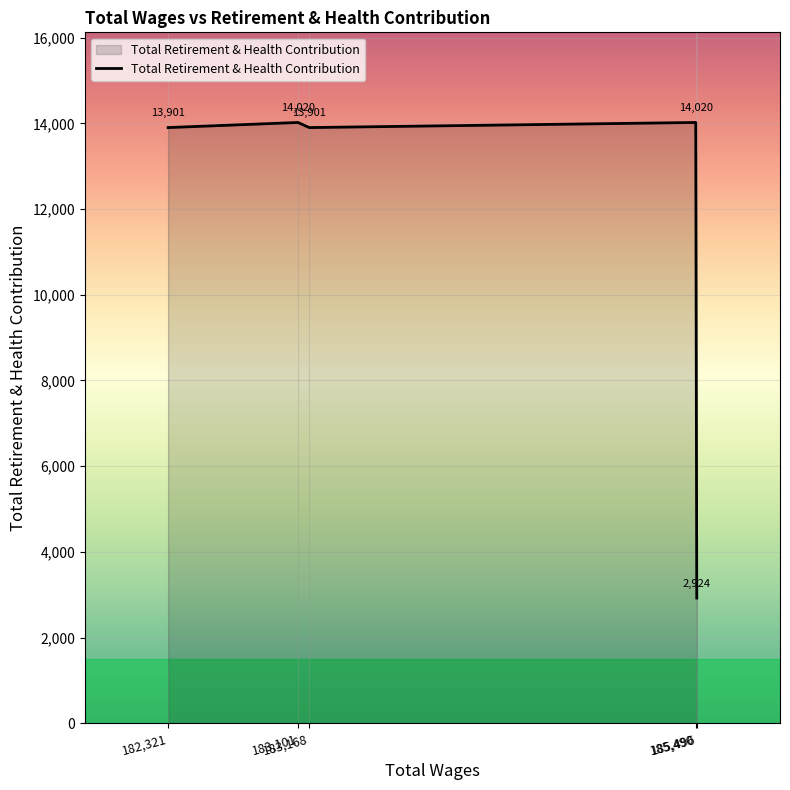

What is the smallest value displayed?

2924